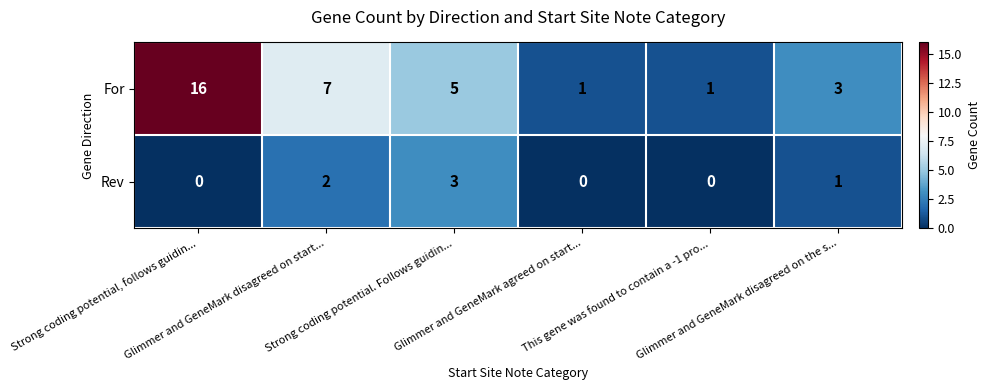

Which series has the largest total across all categories?

For